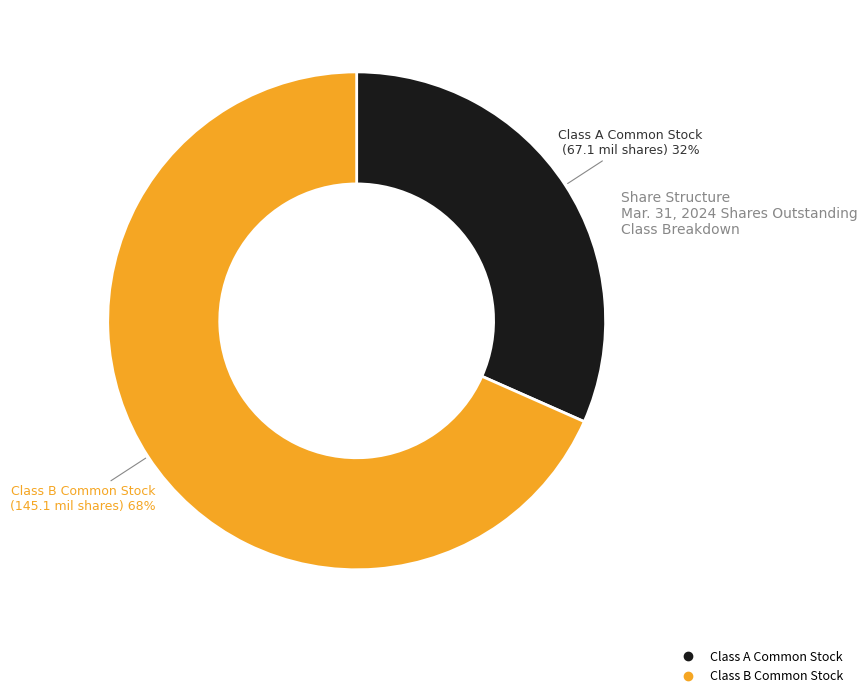

Which has a higher value, Class B Common Stock or Class A Common Stock?

Class B Common Stock